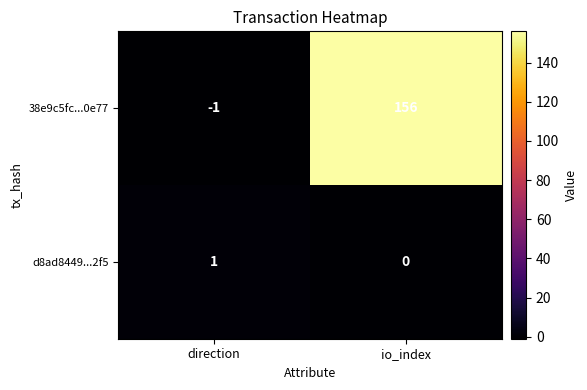

What is the difference between the 38e9c5fc...0e77 values at io_index and direction?

157